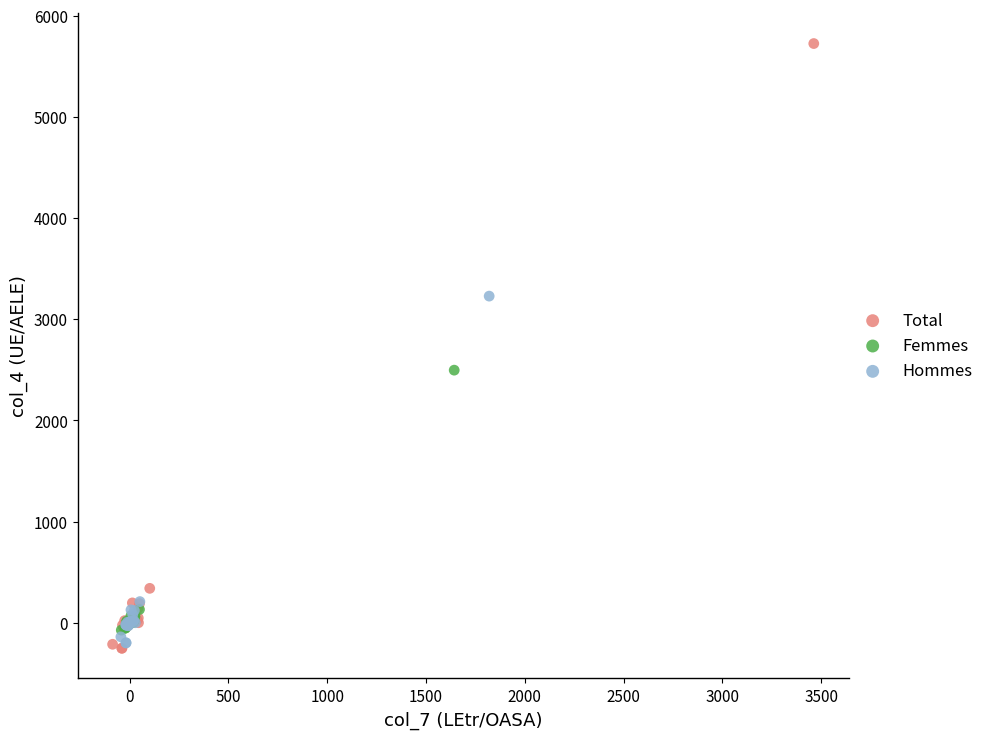

What are all the series names shown in the legend?

Total, Femmes, Hommes